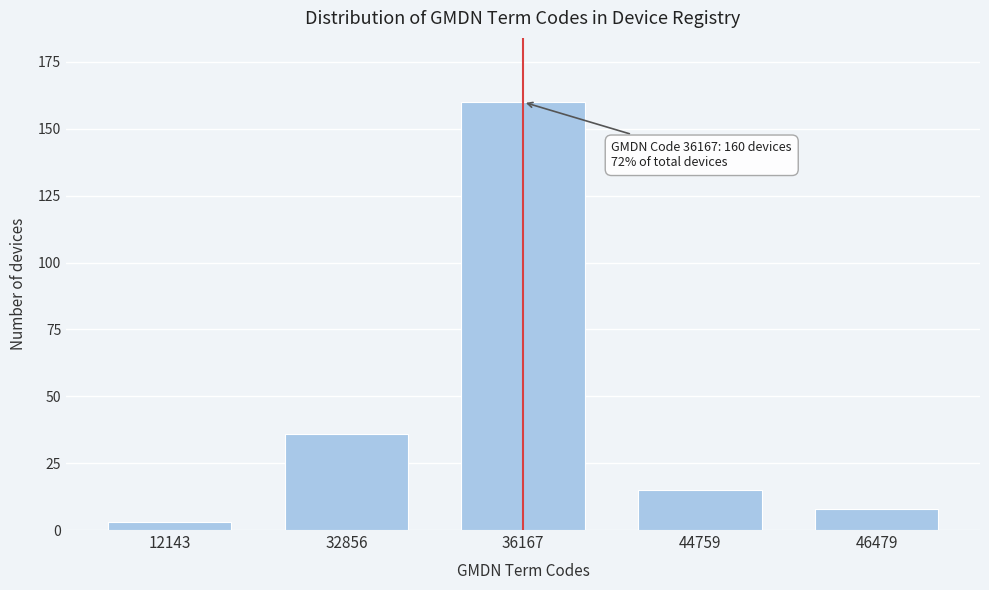

Reading left to right, transcribe all the data shown in this chart.

3	36	160	15	8